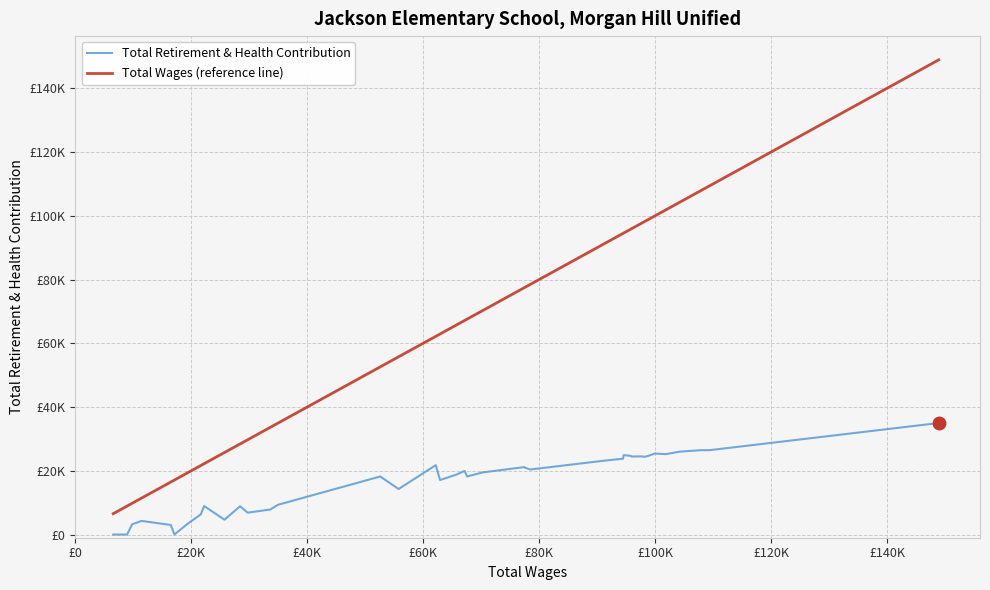

How many interior local valleys does the Total Retirement & Health Contribution series have?

10